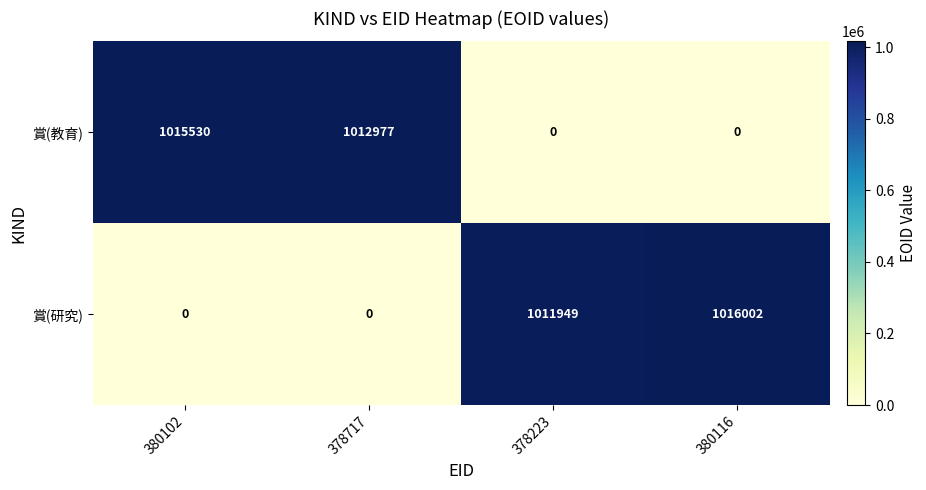

Count the number of categories in the chart.

4